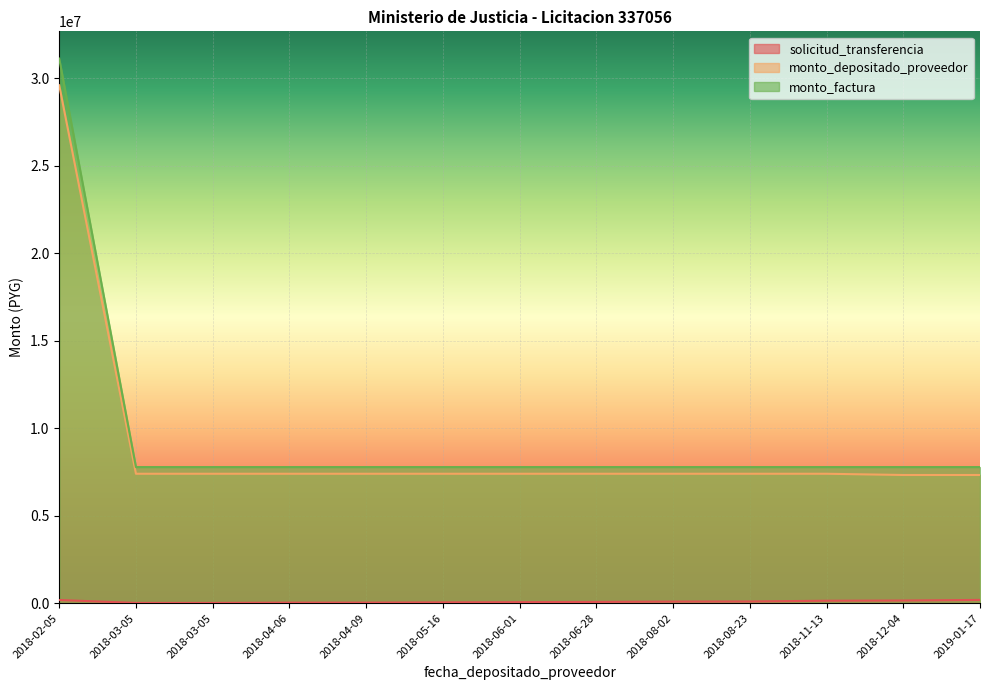

True or false: solicitud_transferencia has a value of 18469 at 2018-03-05.

True